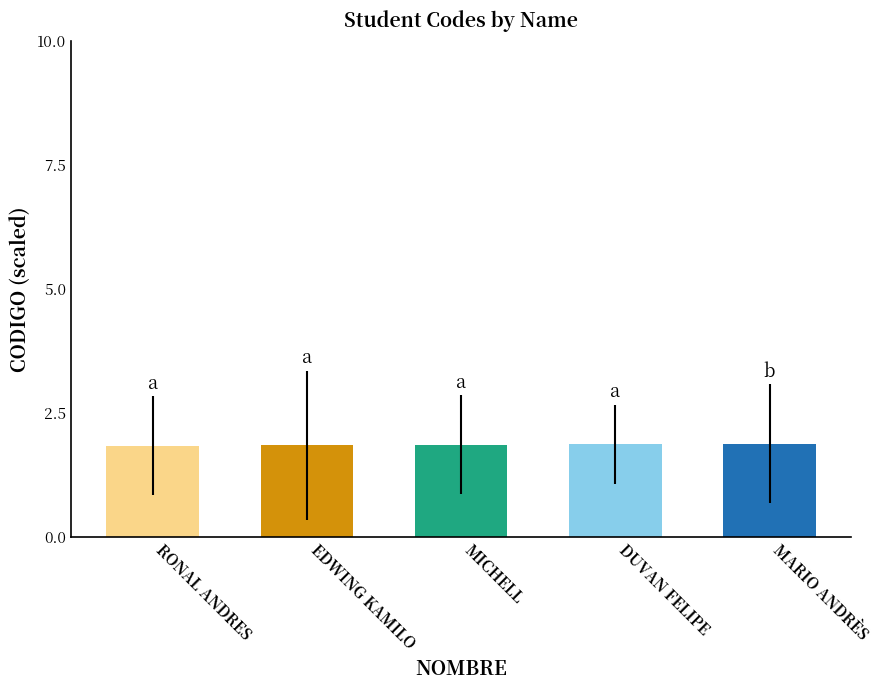

What is the ratio of the value at DUVAN FELIPE to the value at EDWING KAMILO?

1.0